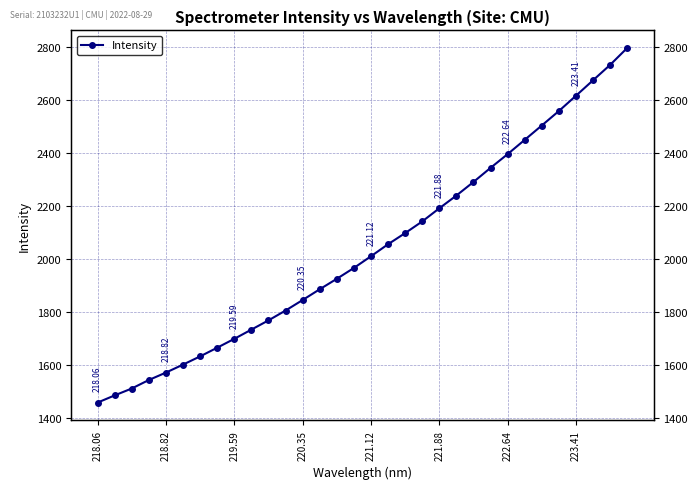

How many lines are shown in the chart?

1